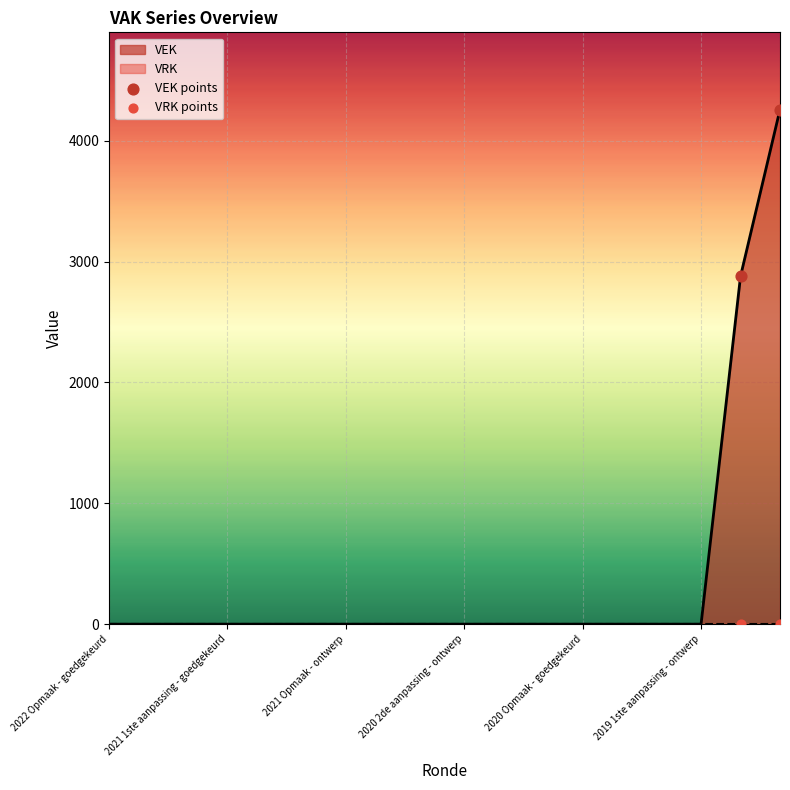

Which series has the largest total across all categories?

VEK points